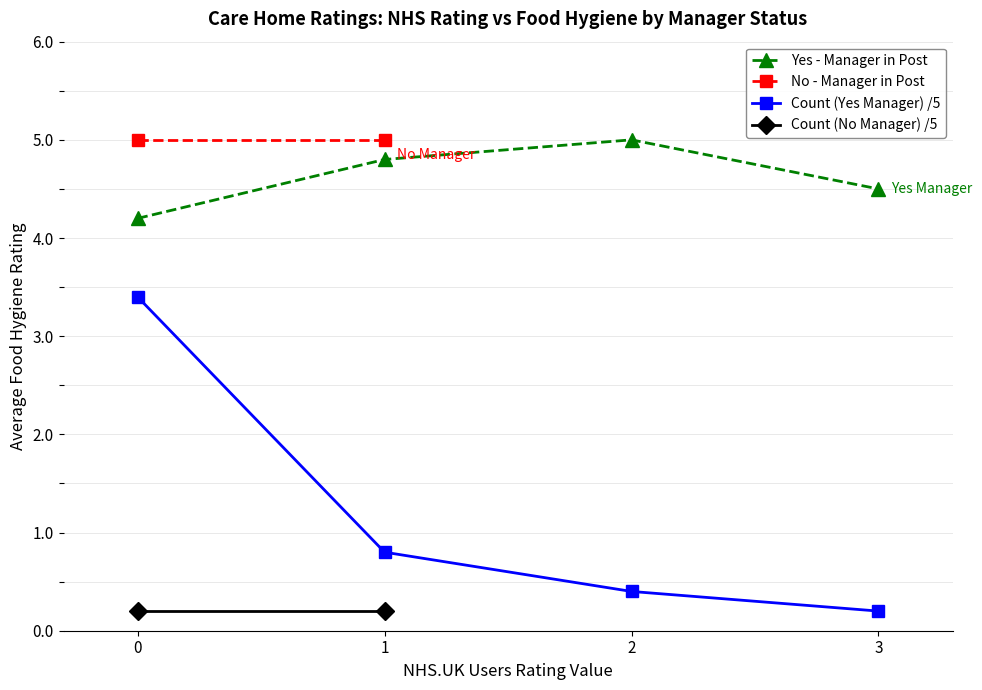

What value does the Yes - Manager in Post series have at 3?

4.5